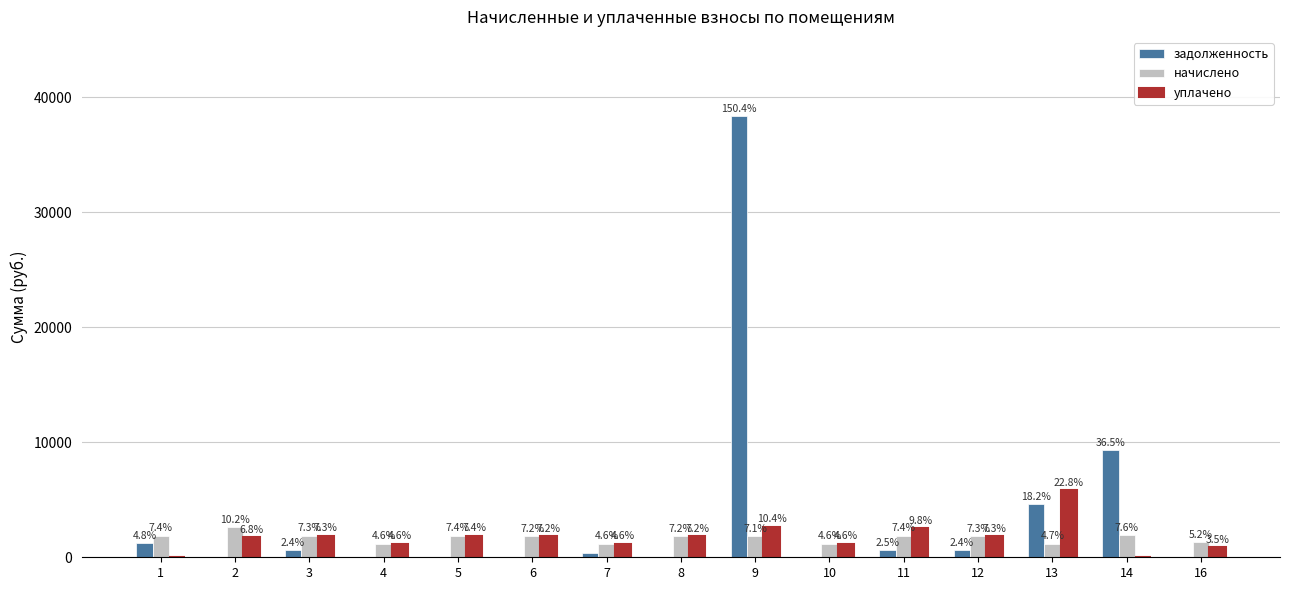

Is it true that задолженность equals 1224.7 at 1?

True